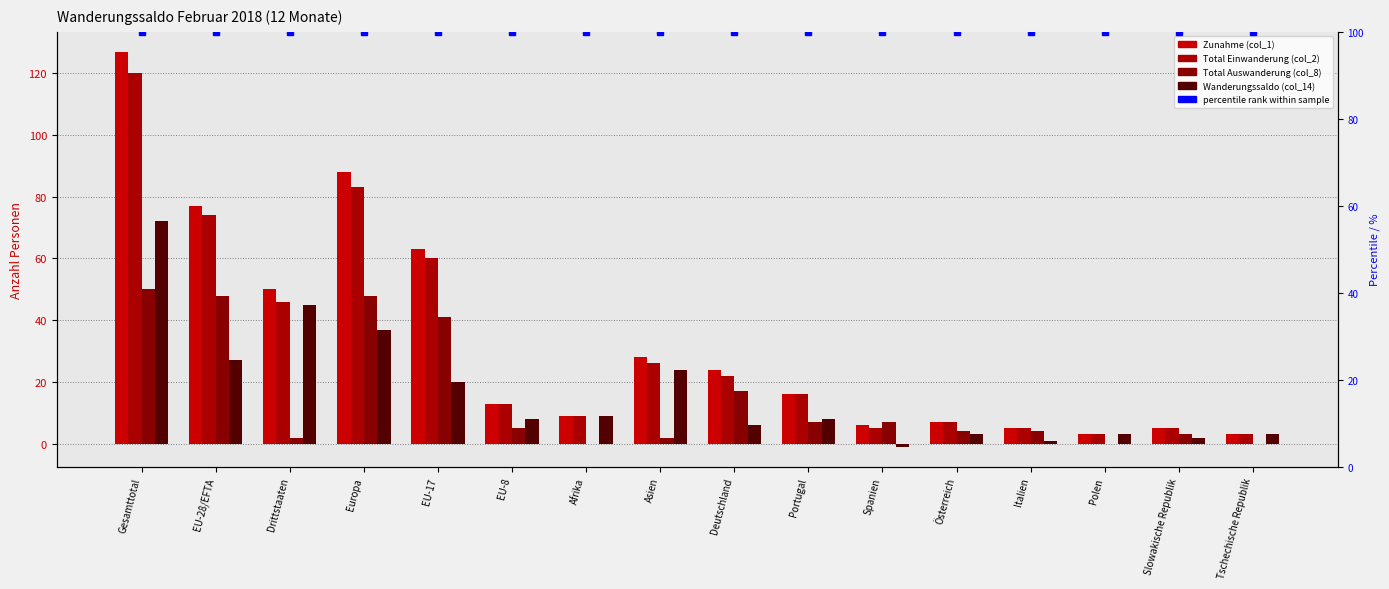

At which label is Total Einwanderung (col_2) closest to 61?

EU-17